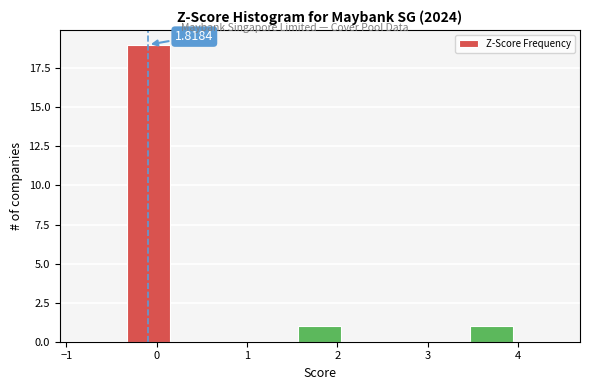

Which range on the x-axis has the tallest bar?

-0.3 to 0.1